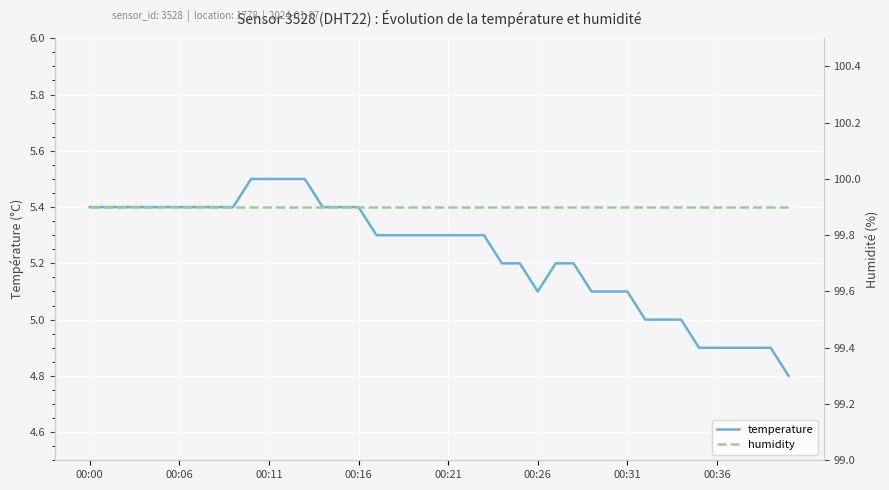

The humidity series shows 99.9 at 39. True or false?

True